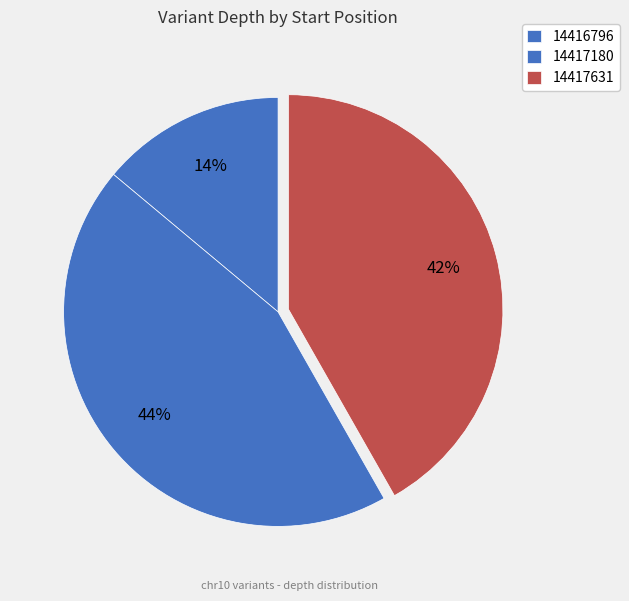

How many segments does this pie chart have?

3